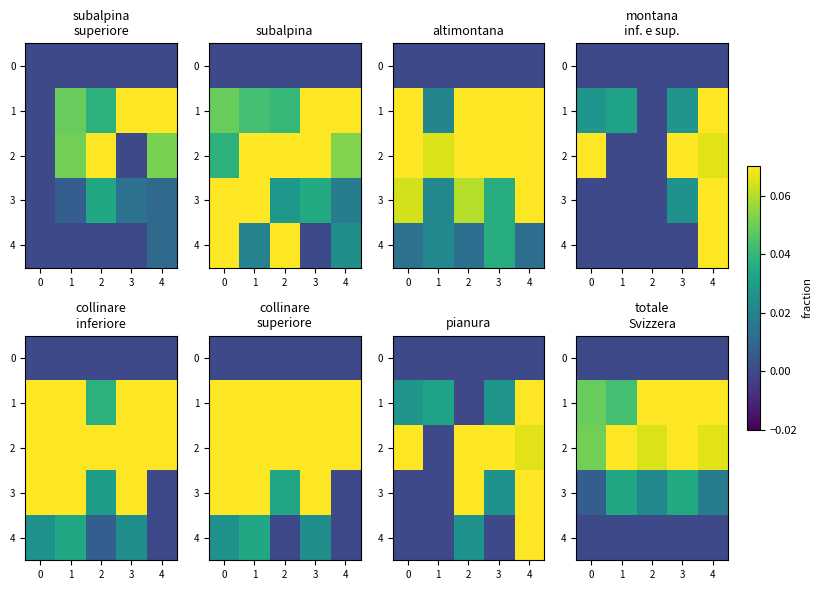

Which has a higher value, 4 or 3?

4